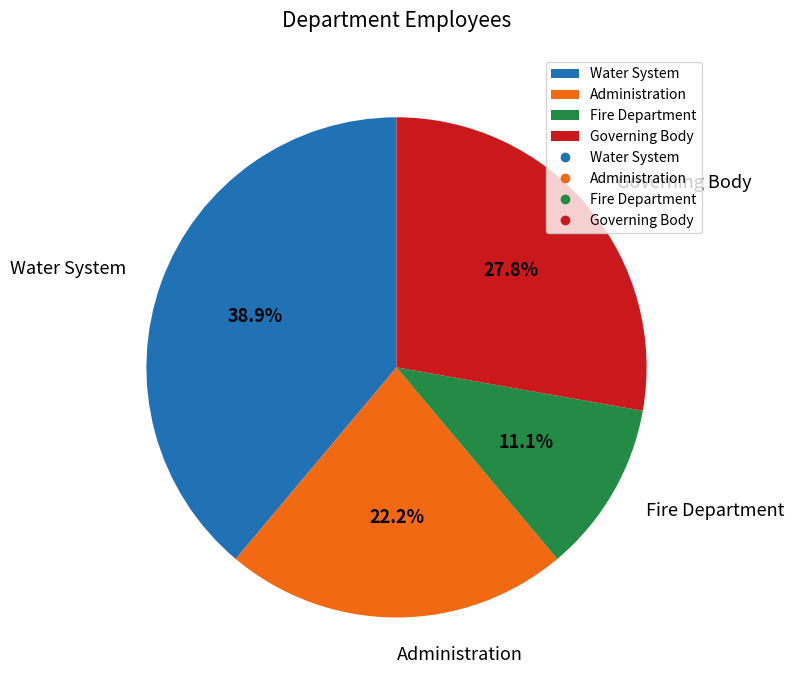

Is there a majority slice in this chart?

No